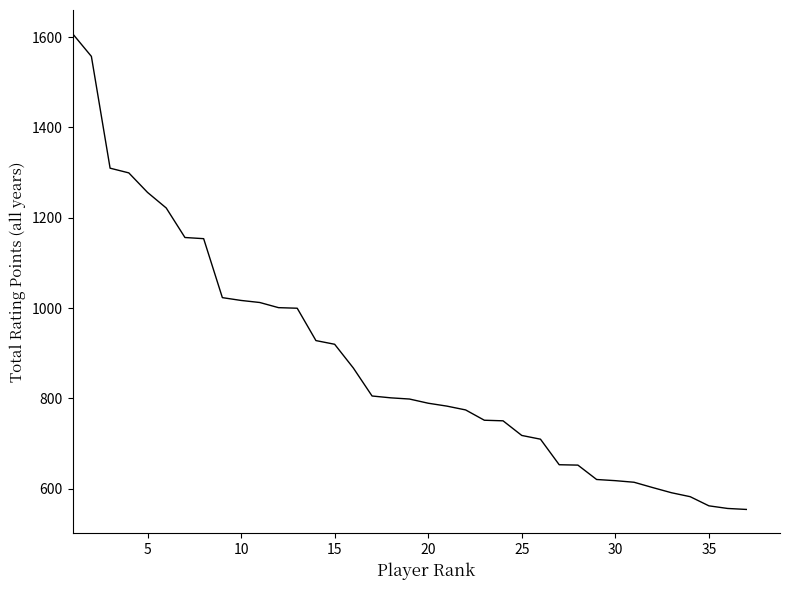

What is the maximum value shown in the chart?

1607.4